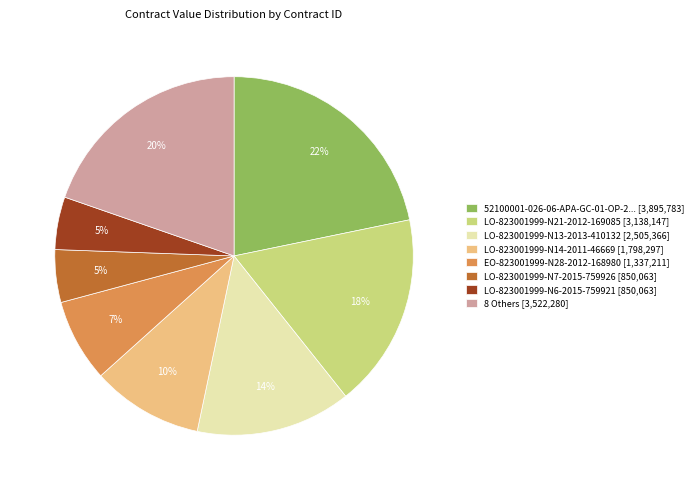

Which category has the biggest portion of the pie?

52100001-026-06-APA-GC-01-OP-2... [3,895,783]